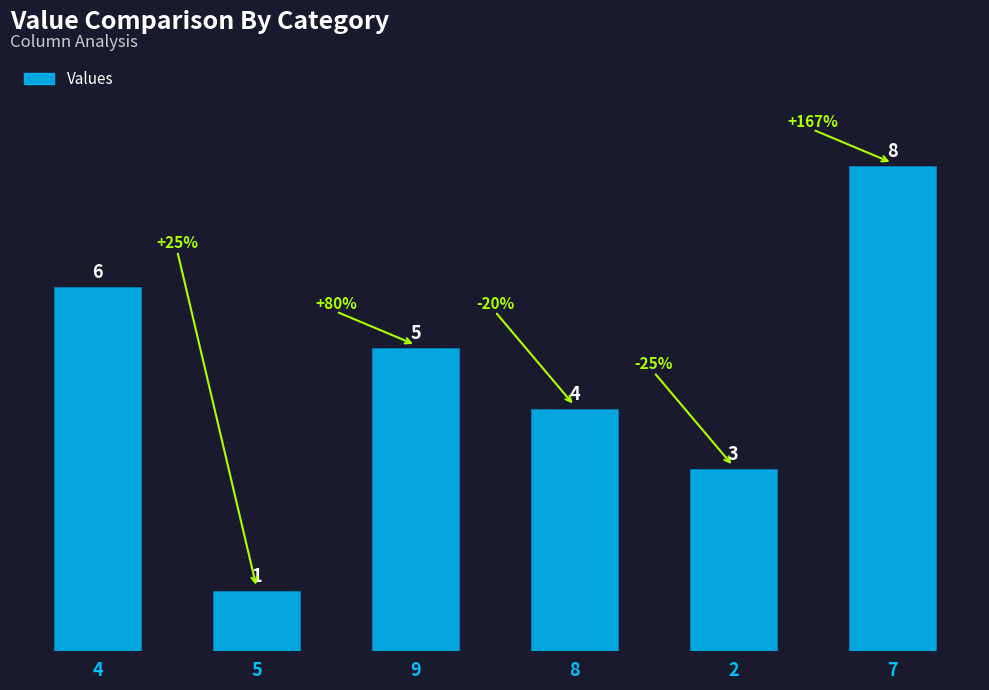

What is the change in value from 5 to 2?

+2